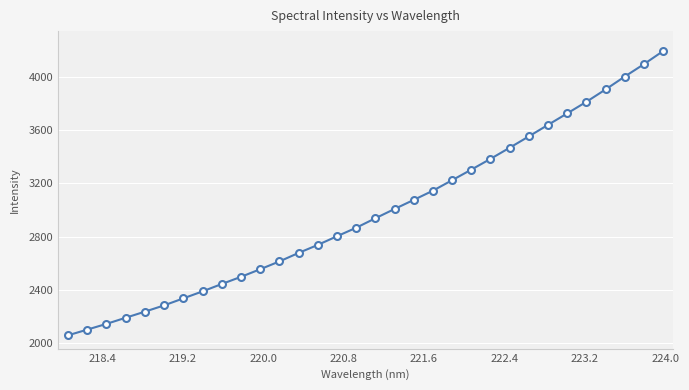

What is the value of the 22nd point from the left?

3302.6